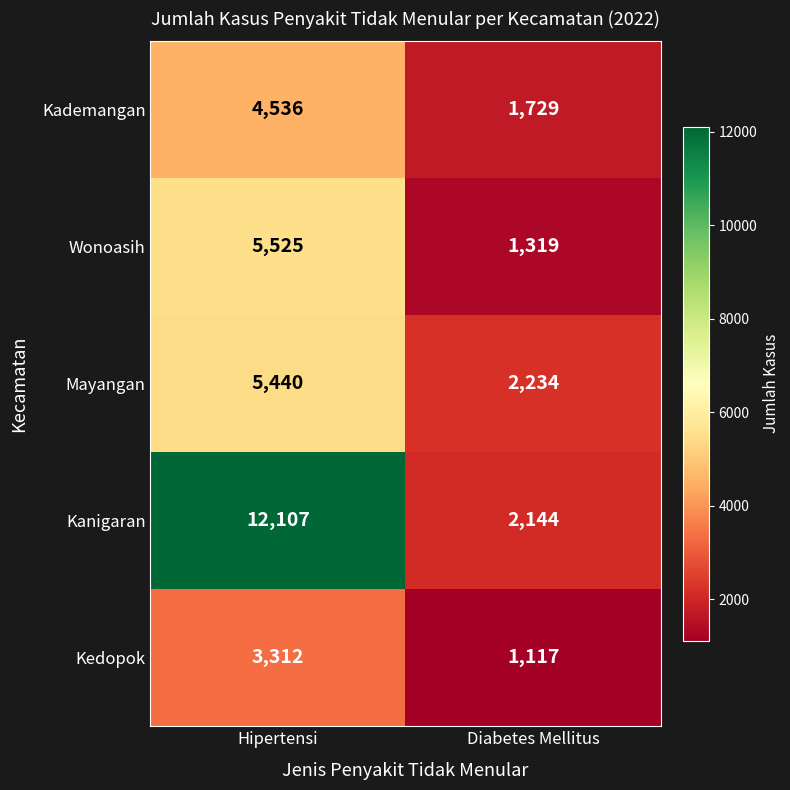

List the series in order of their peak value, highest first.

Kanigaran, Wonoasih, Mayangan, Kademangan, Kedopok